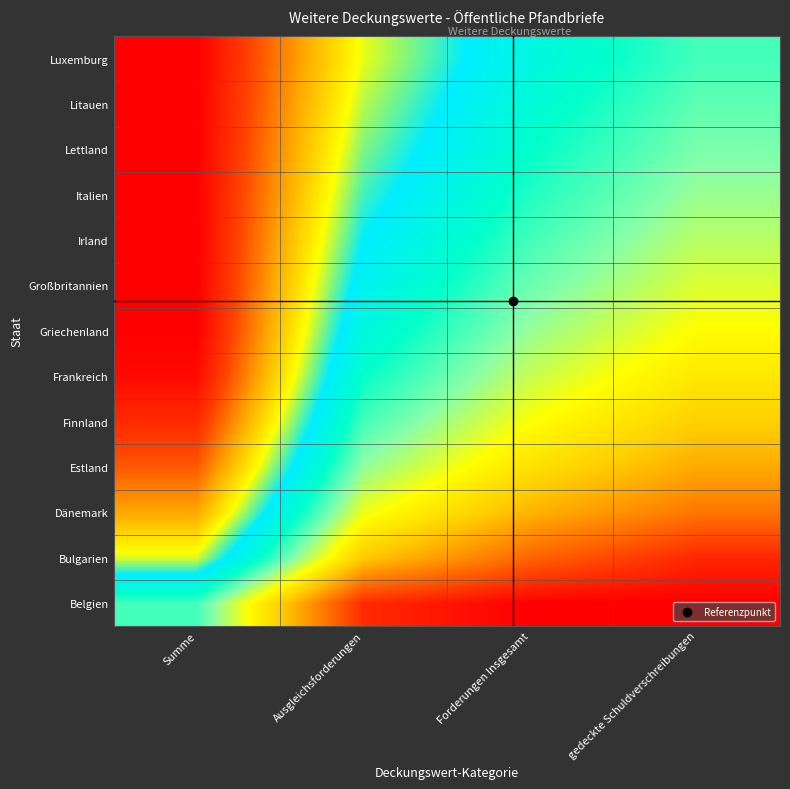

Reading left to right, list all the values displayed in this chart.

Belgien: Summe=0.5	Ausgleichsforderungen=0.1	Forderungen Insgesamt=0.0	gedeckte Schuldverschreibungen=0.0
Bulgarien: Summe=0.7	Ausgleichsforderungen=0.3	Forderungen Insgesamt=0.1	gedeckte Schuldverschreibungen=0.1
Dänemark: Summe=0.8	Ausgleichsforderungen=0.4	Forderungen Insgesamt=0.2	gedeckte Schuldverschreibungen=0.2
Estland: Summe=0.9	Ausgleichsforderungen=0.4	Forderungen Insgesamt=0.3	gedeckte Schuldverschreibungen=0.2
Finnland: Summe=0.9	Ausgleichsforderungen=0.5	Forderungen Insgesamt=0.4	gedeckte Schuldverschreibungen=0.3
Frankreich: Summe=1.0	Ausgleichsforderungen=0.5	Forderungen Insgesamt=0.4	gedeckte Schuldverschreibungen=0.3
Griechenland: Summe=1.0	Ausgleichsforderungen=0.6	Forderungen Insgesamt=0.4	gedeckte Schuldverschreibungen=0.4
Großbritannien: Summe=1.0	Ausgleichsforderungen=0.6	Forderungen Insgesamt=0.5	gedeckte Schuldverschreibungen=0.4
Irland: Summe=1.0	Ausgleichsforderungen=0.6	Forderungen Insgesamt=0.5	gedeckte Schuldverschreibungen=0.4
Italien: Summe=1.0	Ausgleichsforderungen=0.7	Forderungen Insgesamt=0.5	gedeckte Schuldverschreibungen=0.4
Lettland: Summe=1.0	Ausgleichsforderungen=0.7	Forderungen Insgesamt=0.5	gedeckte Schuldverschreibungen=0.5
Litauen: Summe=1.0	Ausgleichsforderungen=0.7	Forderungen Insgesamt=0.6	gedeckte Schuldverschreibungen=0.5
Luxemburg: Summe=1.0	Ausgleichsforderungen=0.7	Forderungen Insgesamt=0.6	gedeckte Schuldverschreibungen=0.5